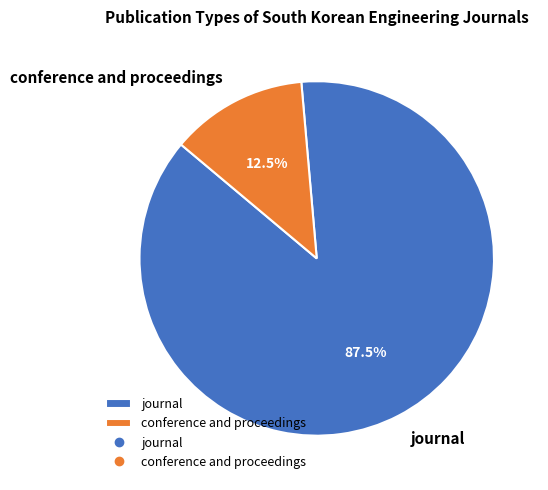

Is journal the majority of the pie?

Yes